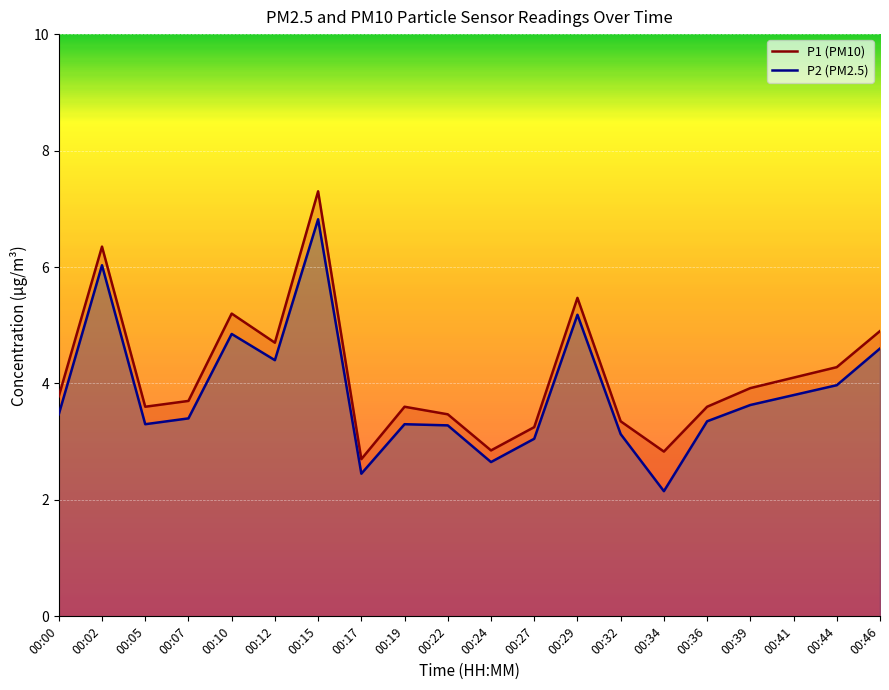

Reading left to right, what are all the values shown in this chart?

P1: 3.8	6.3	3.6	3.7	5.2	4.7	7.3	2.7	3.6	3.5	2.9	3.2	5.5	3.4	2.8	3.6	3.9	4.1	4.3	4.9
P2: 3.5	6.0	3.3	3.4	4.8	4.4	6.8	2.5	3.3	3.3	2.6	3.0	5.2	3.1	2.1	3.4	3.6	3.8	4.0	4.6